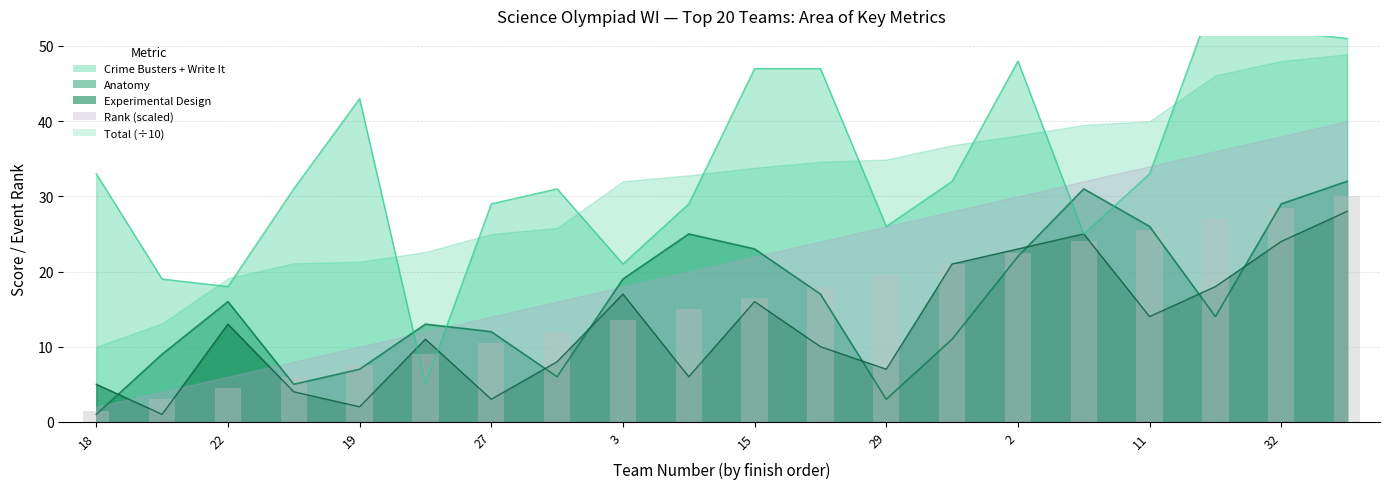

List the labels in order of Anatomy value, largest first.

13, 35, 32, 11, 20, 15, 2, 3, 25, 22, 6, 21, 27, 30, 36, 19, 16, 5, 29, 18